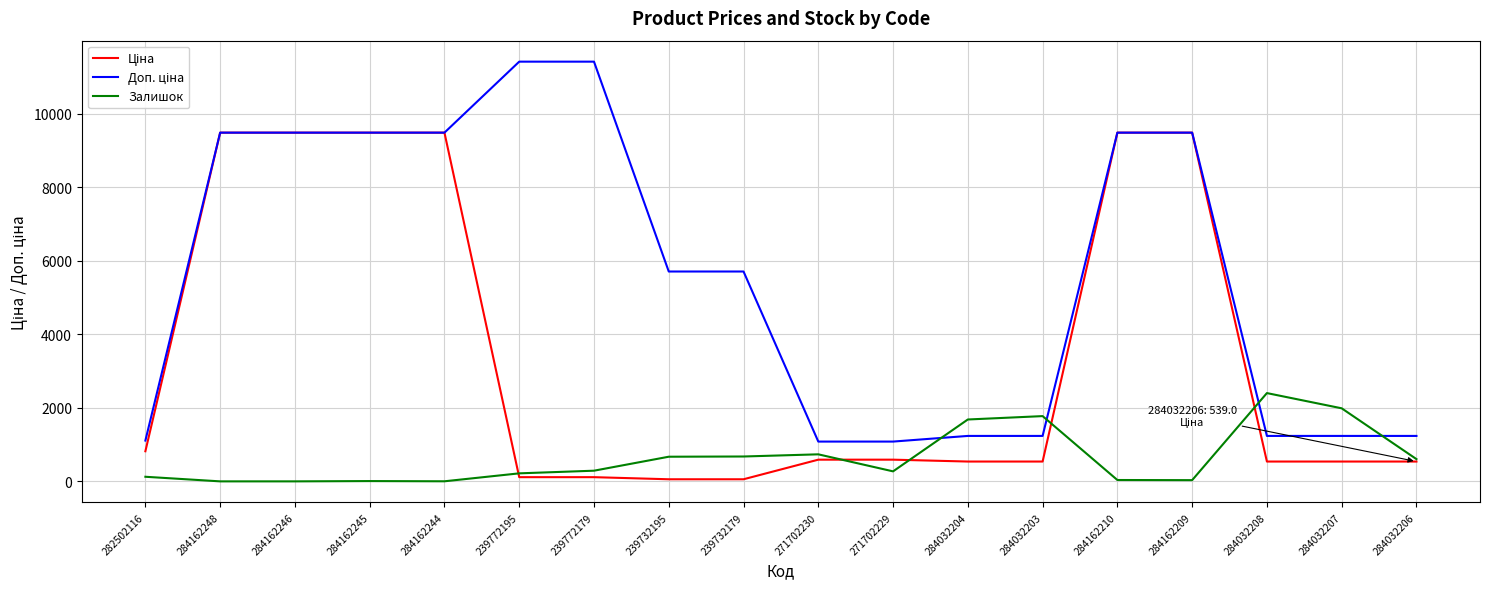

Which series changed the most between 284032204 and 284032206?

Залишок